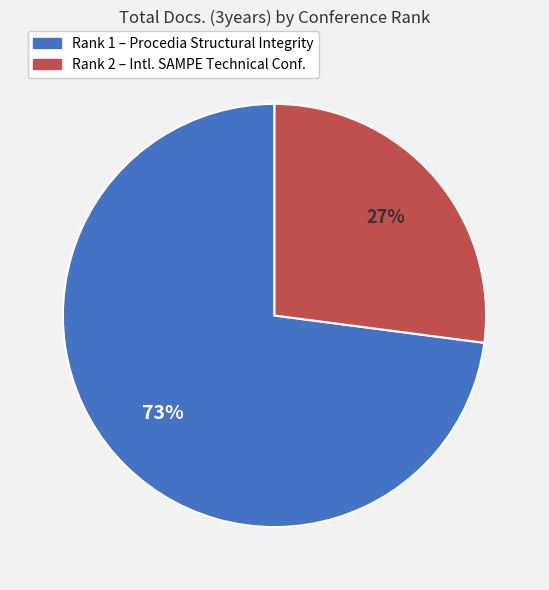

Does any single category account for the majority?

Yes